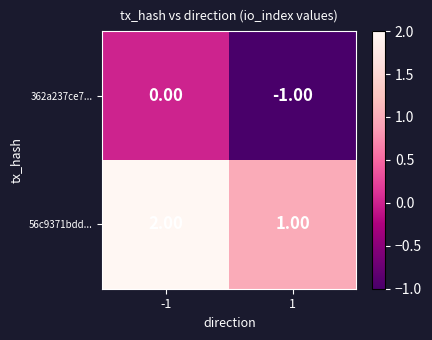

At how many categories does at least one series exceed 0?

2